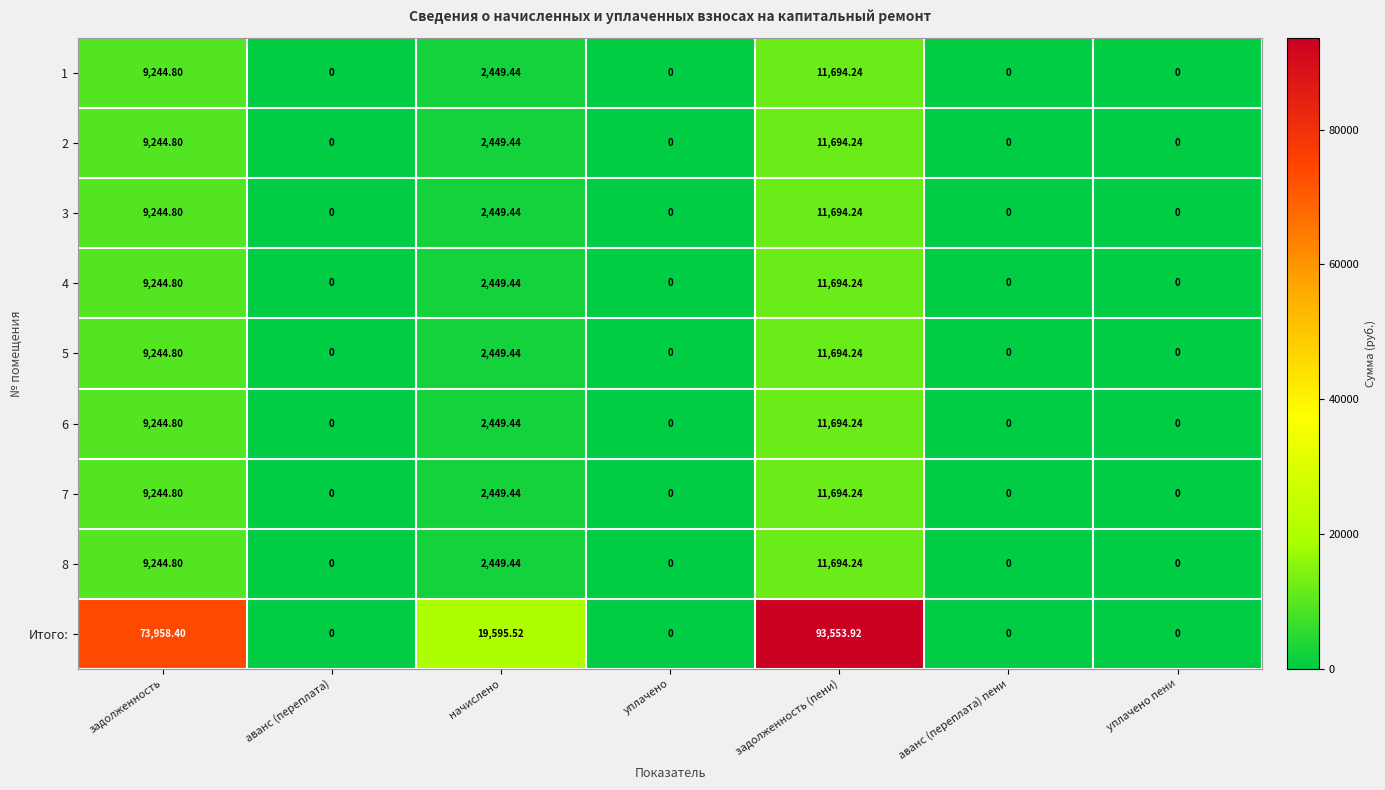

At which label is 3 closest to 5847?

начислено